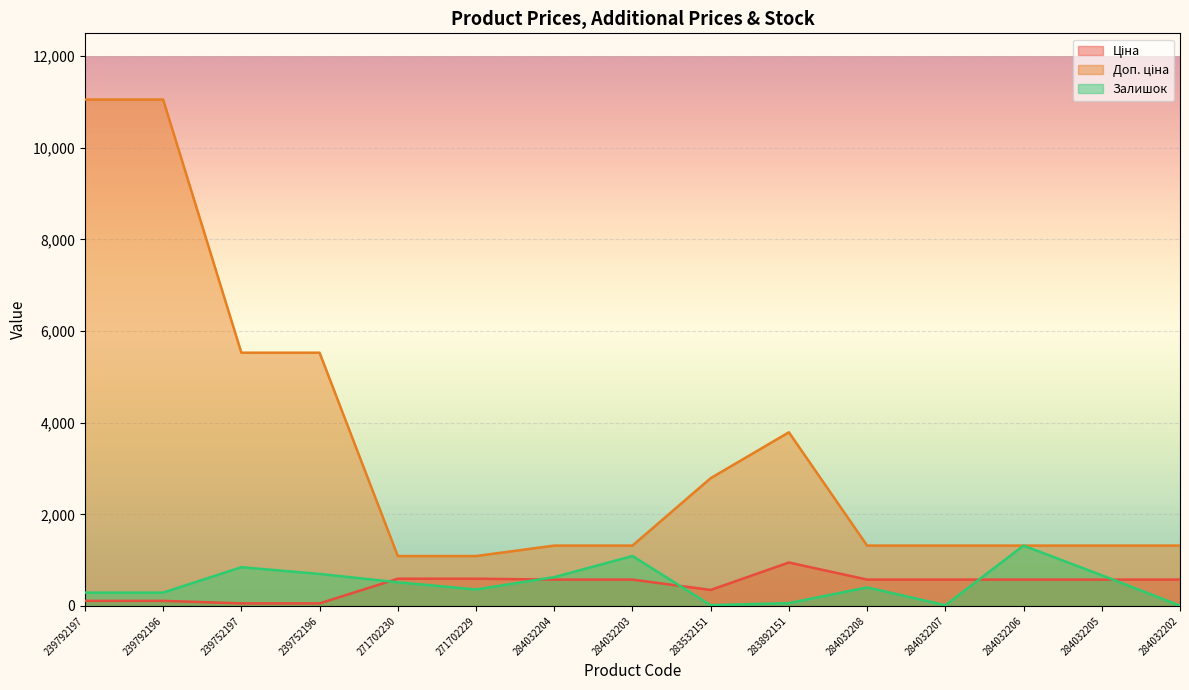

How many lines are shown in the chart?

3